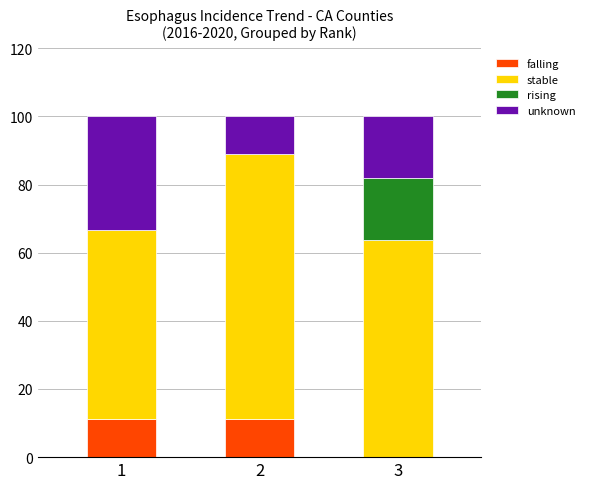

Does the chart contain stacked bars?

Yes